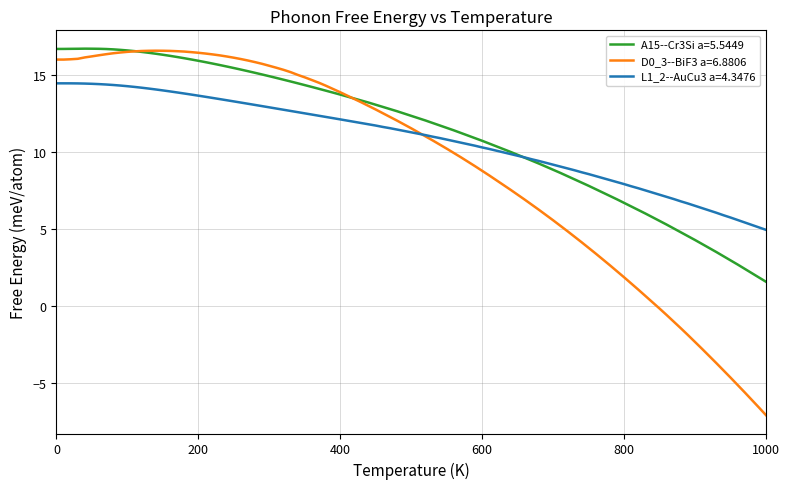

What are all the series names shown in the legend?

A15--Cr3Si a=5.5449, D0_3--BiF3 a=6.8806, L1_2--AuCu3 a=4.3476